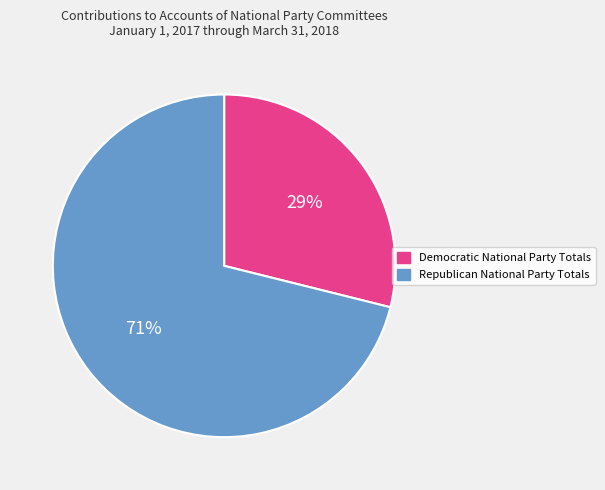

Which category accounts for the majority?

Republican National Party Totals